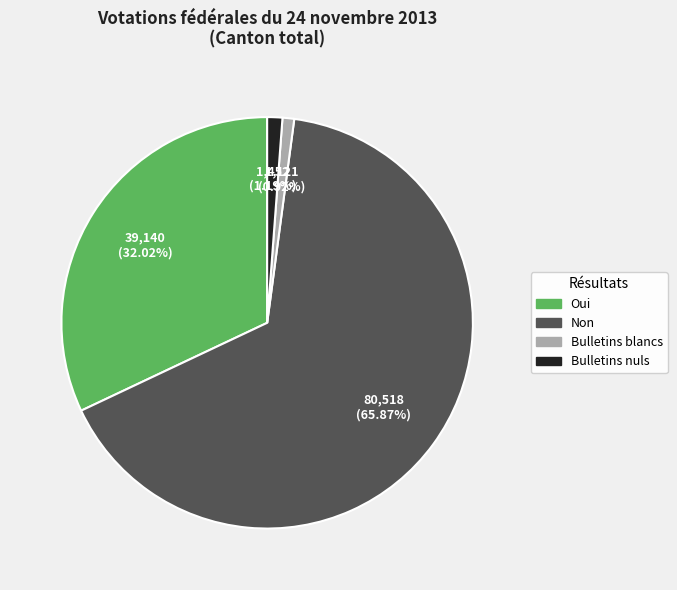

Is there a majority slice in this chart?

Yes